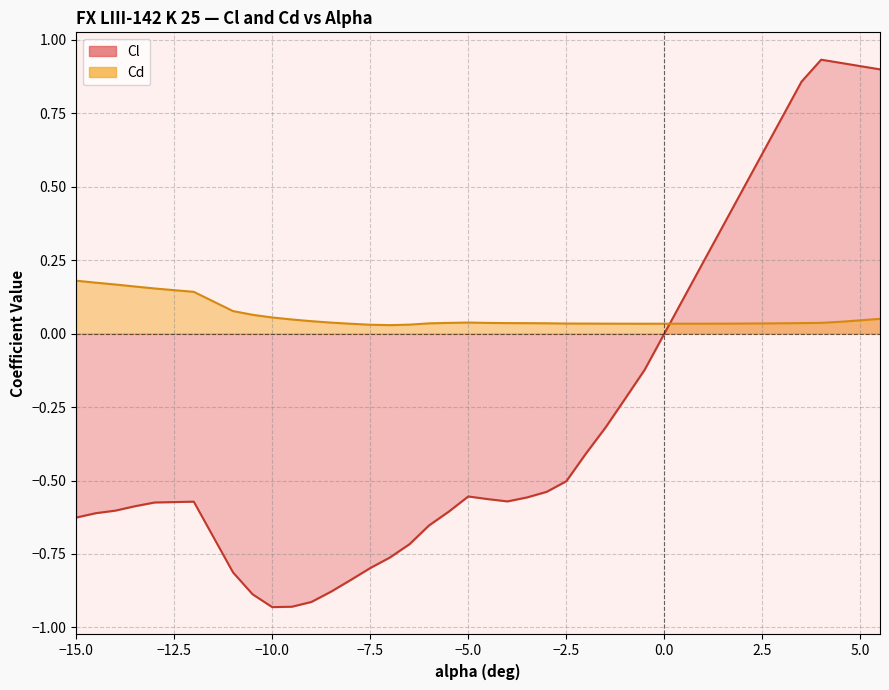

At how many categories does at least one series exceed 0?

40